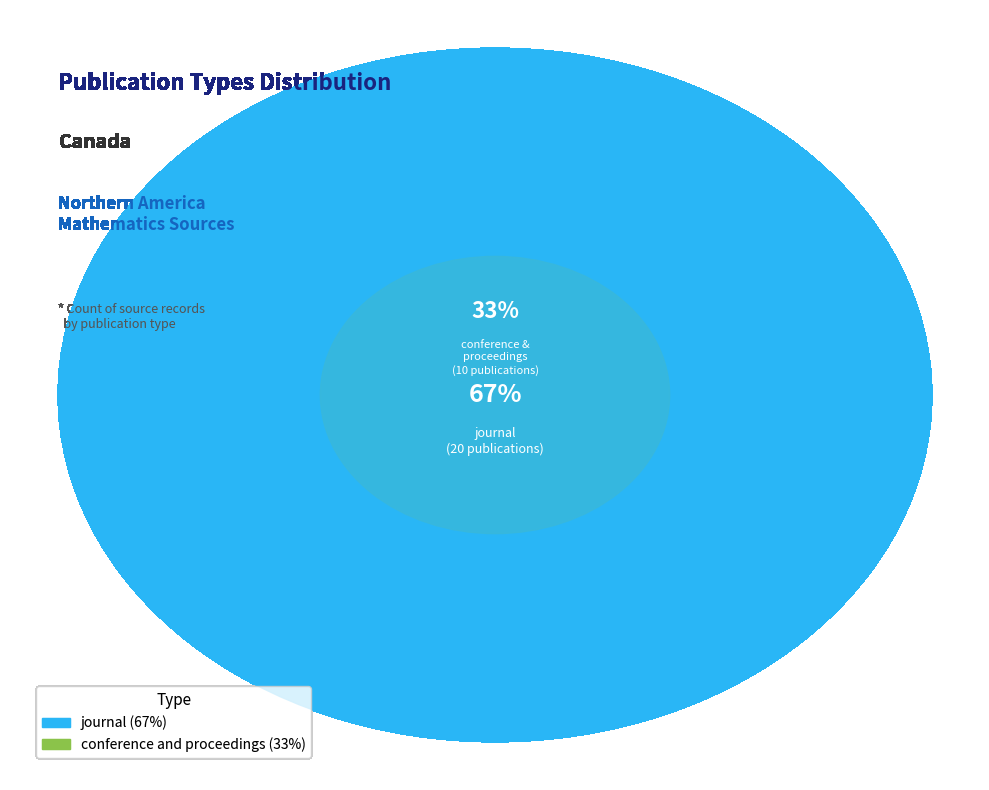

Approximately how many times larger is the value at journal compared to conference and proceedings?

2.0